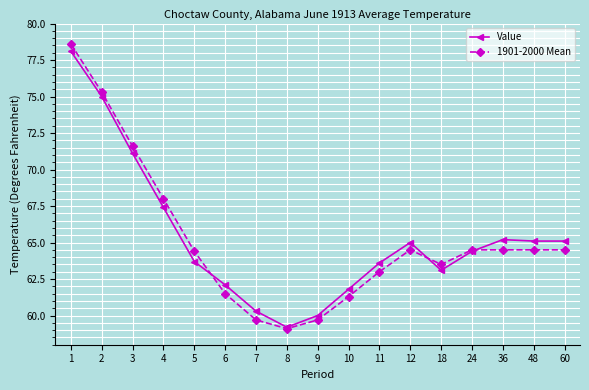

How many values in the Value series exceed 64?

9